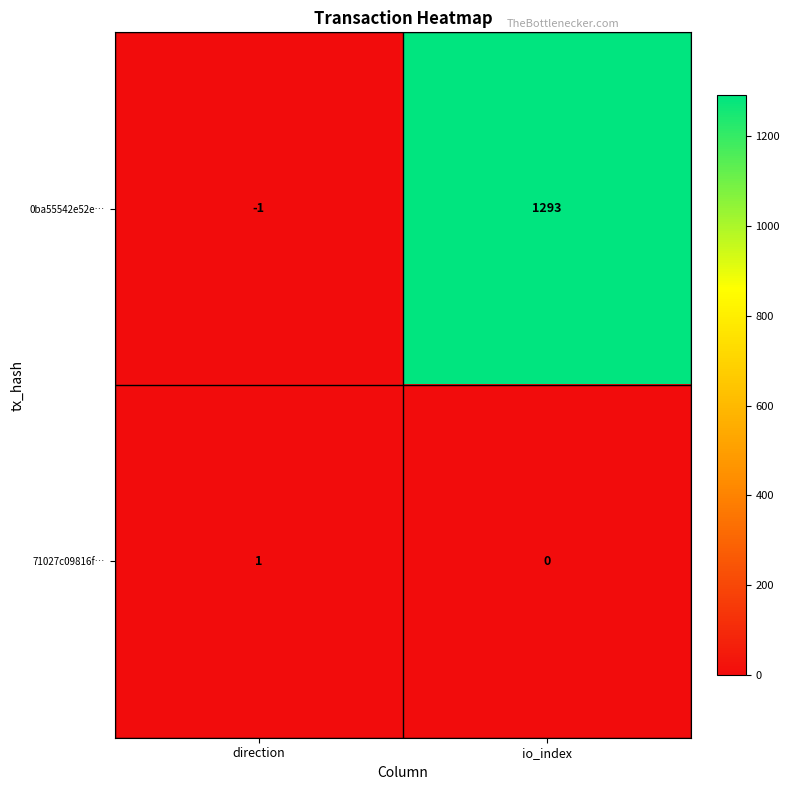

Reading left to right, what are all the values shown in this chart?

0ba55542e52e…: -1	1293
71027c09816f…: 1	0